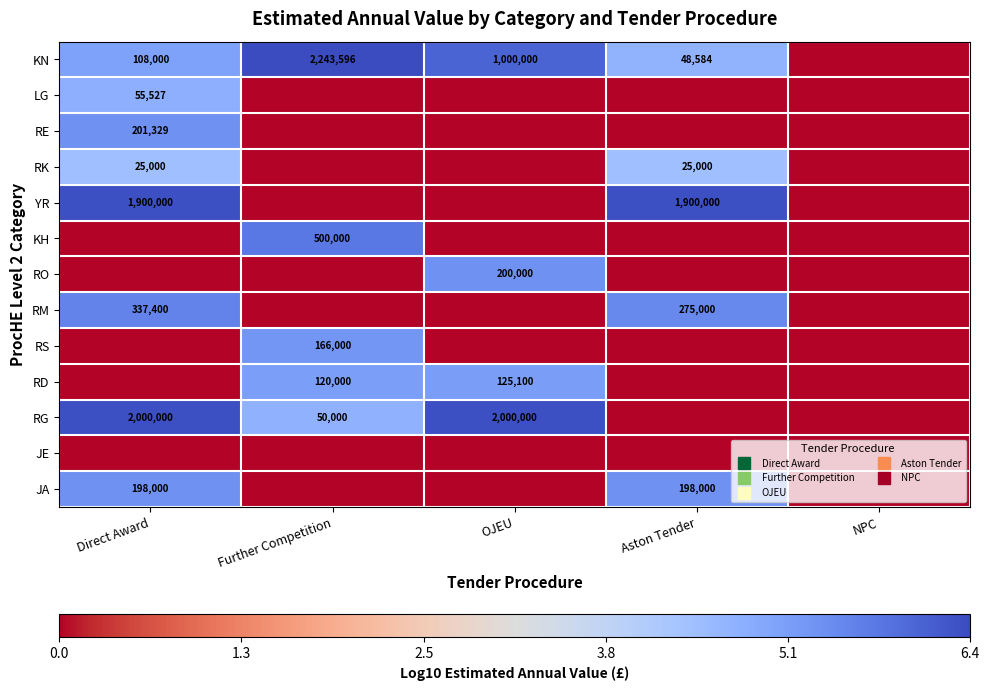

Which has a higher value, Further Competition or Aston Tender?

Further Competition